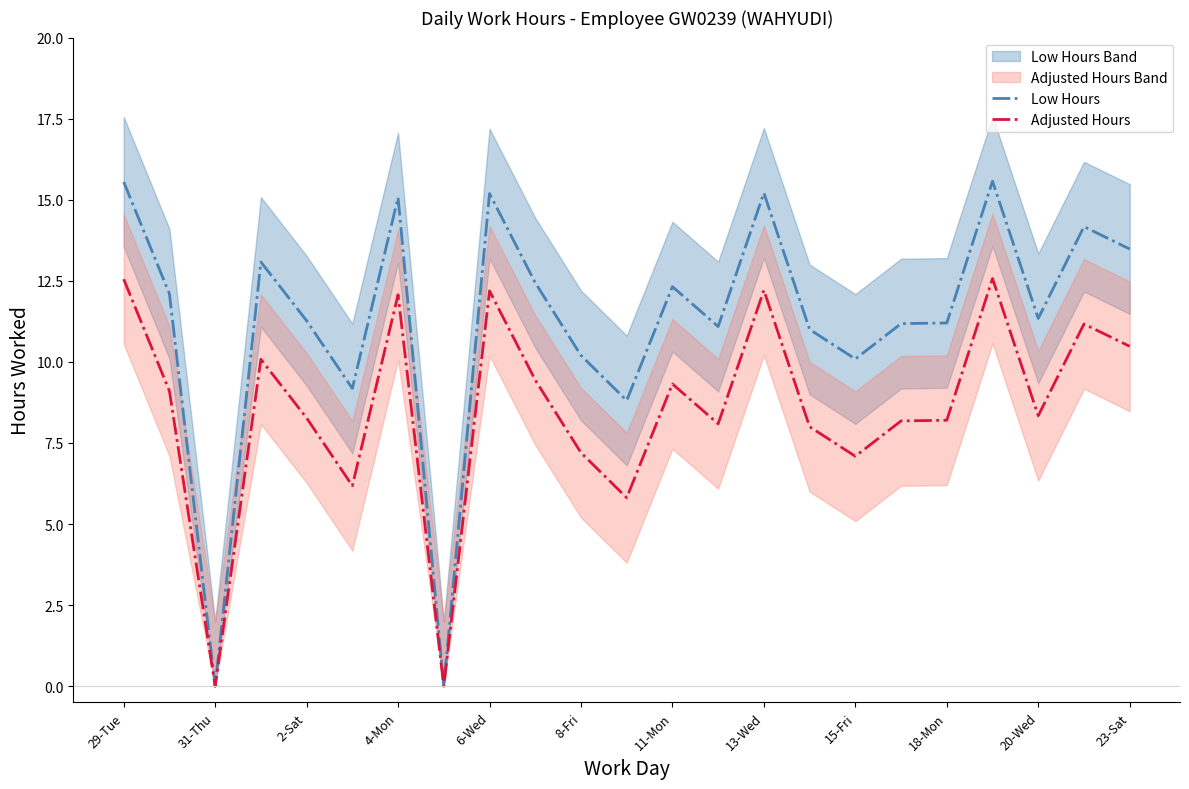

How many interior local peaks does the Low Hours series have?

7